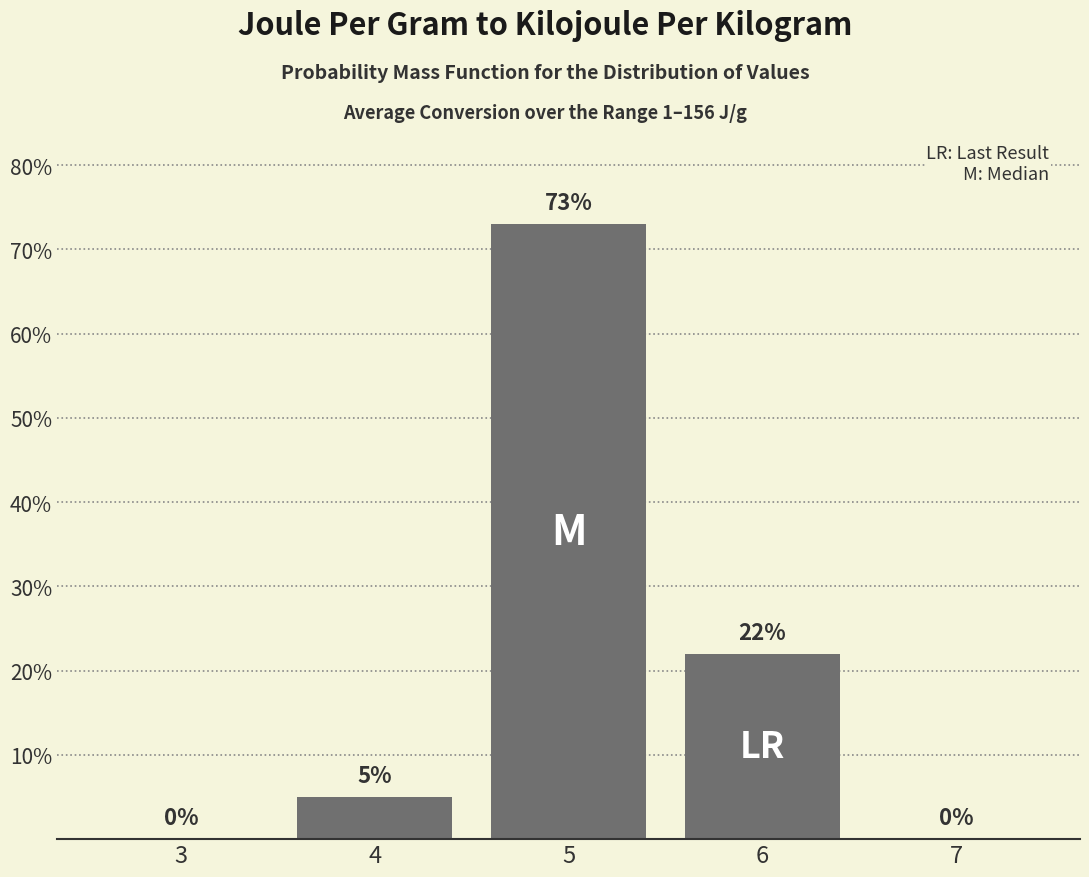

Reading left to right, transcribe all the data shown in this chart.

3=0	4=5	5=73	6=22	7=0